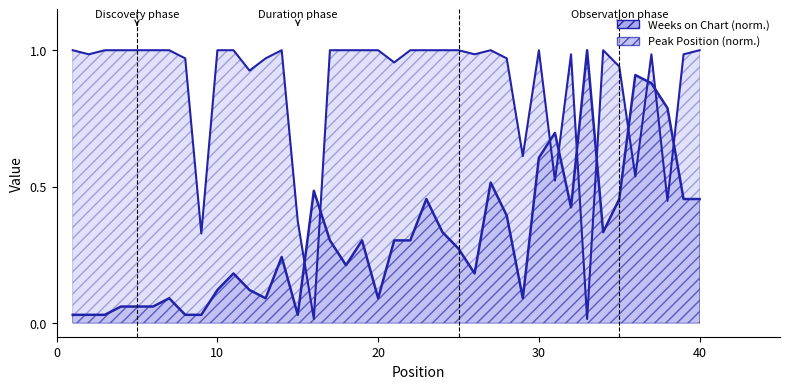

How many intersections are there between Peak Position and Weeks on Chart?

10